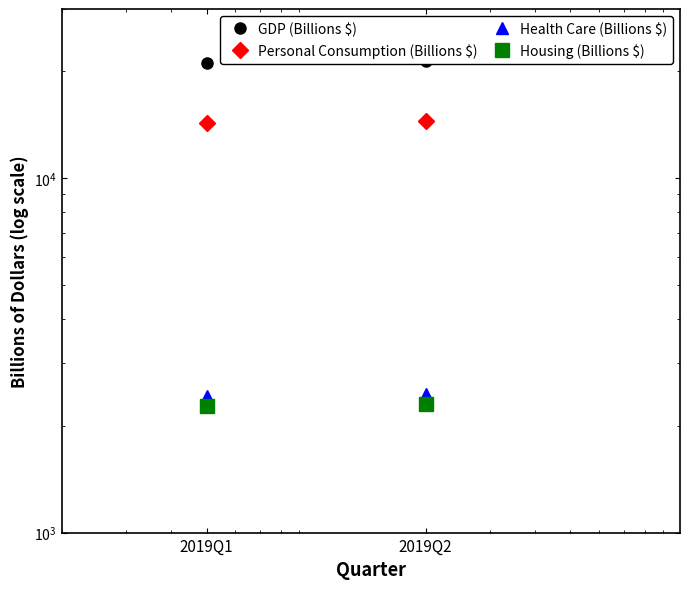

What are all the series names shown in the legend?

GDP (Billions $), Personal Consumption (Billions $), Health Care (Billions $), Housing (Billions $)